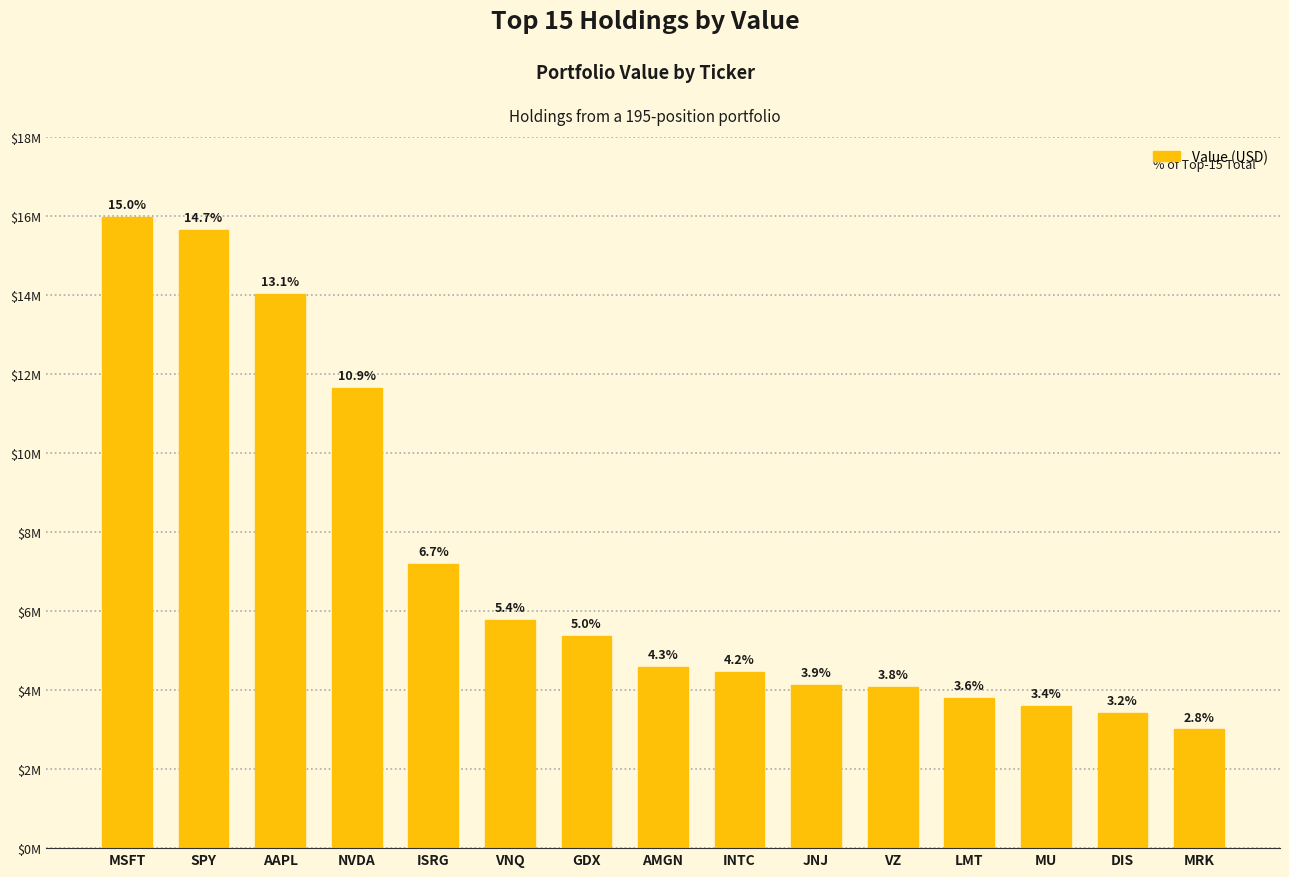

Does the chart contain any negative values?

No